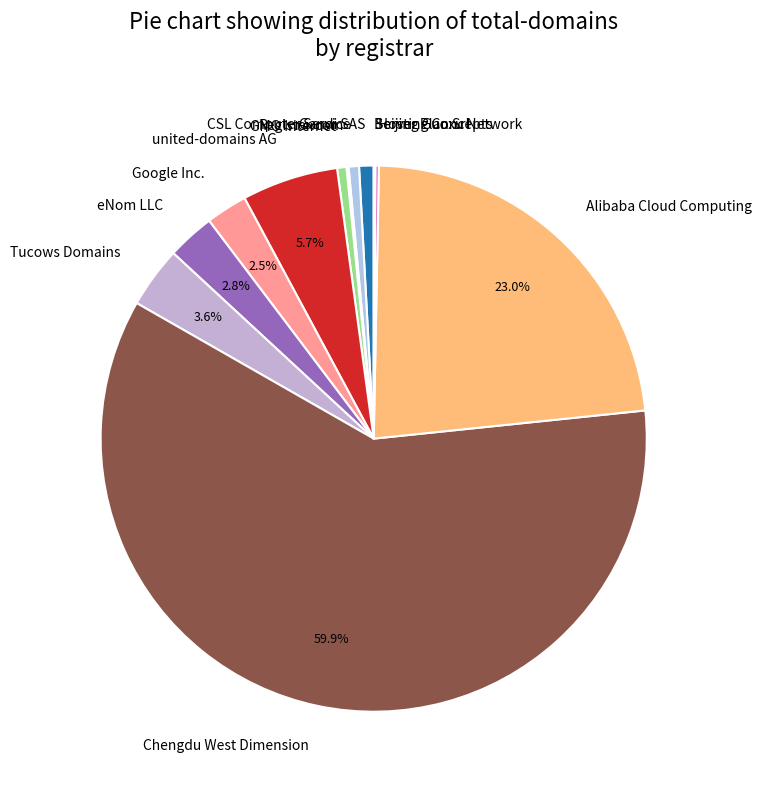

To the nearest percent, what is the average slice percentage?

8%